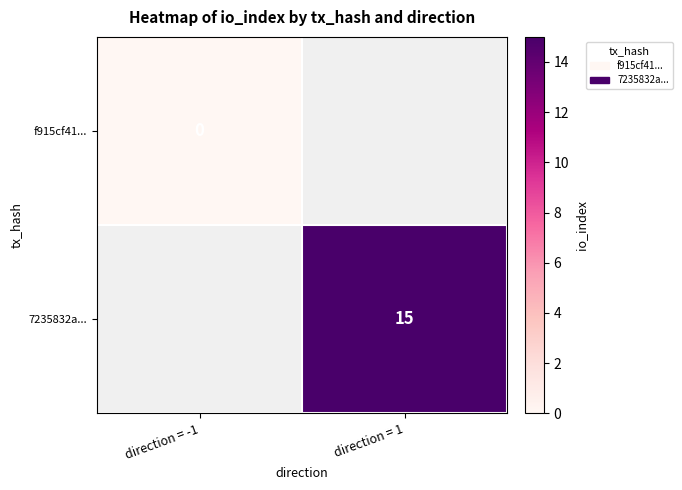

The 7235832a... series shows 15 at direction = 1. True or false?

True